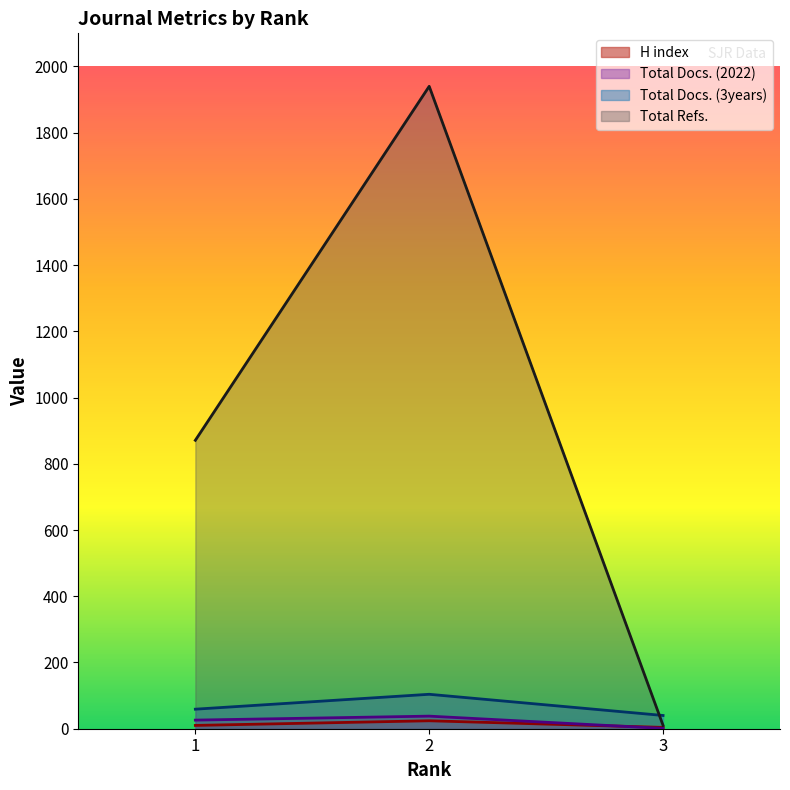

How many values in the Total Refs. series are below 871?

1